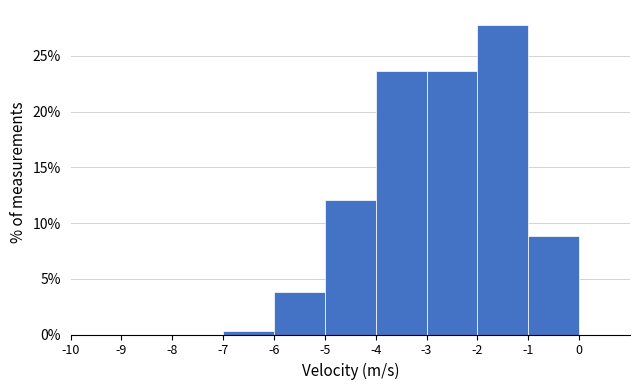

Reading left to right, transcribe this chart: for each bar, give the range it covers on the x-axis and its height. The values are not printed on the chart, so give them approximately, as read against the axis.

-10 to -9: 0
-9 to -8: 0
-8 to -7: 0
-7 to -6: under 0.5
-6 to -5: 4.0
-5 to -4: 12.0
-4 to -3: 23.5
-3 to -2: 23.5
-2 to -1: 27.5
-1 to 0: 9.0